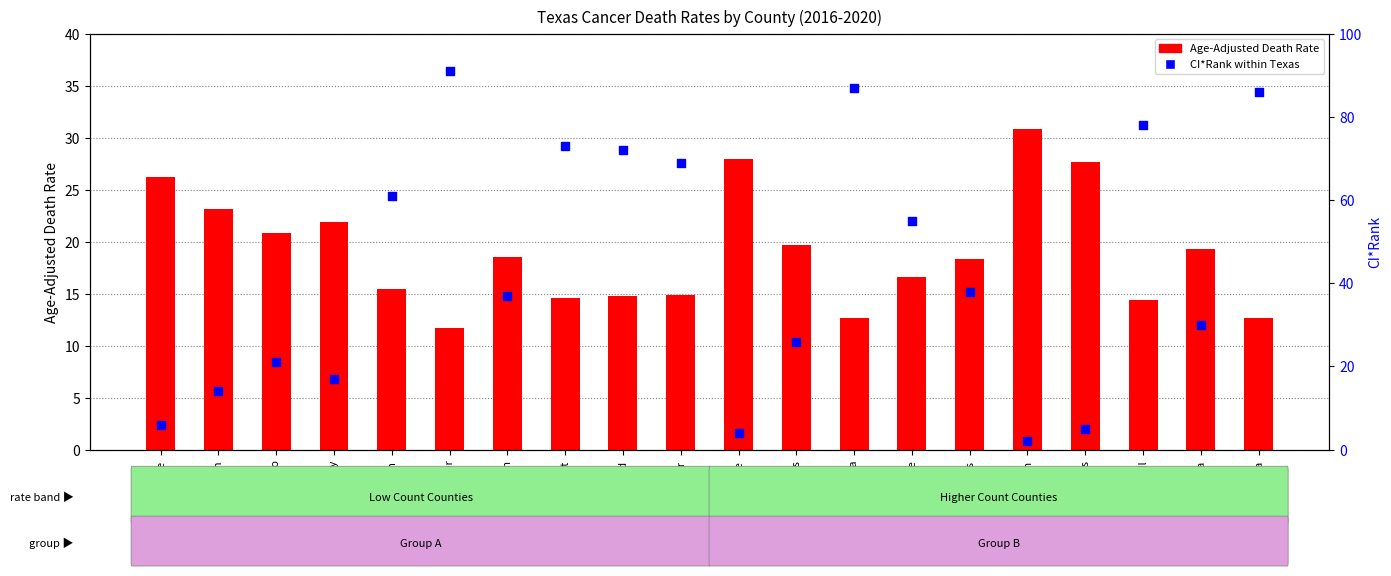

At how many categories does at least one series exceed 28?

13